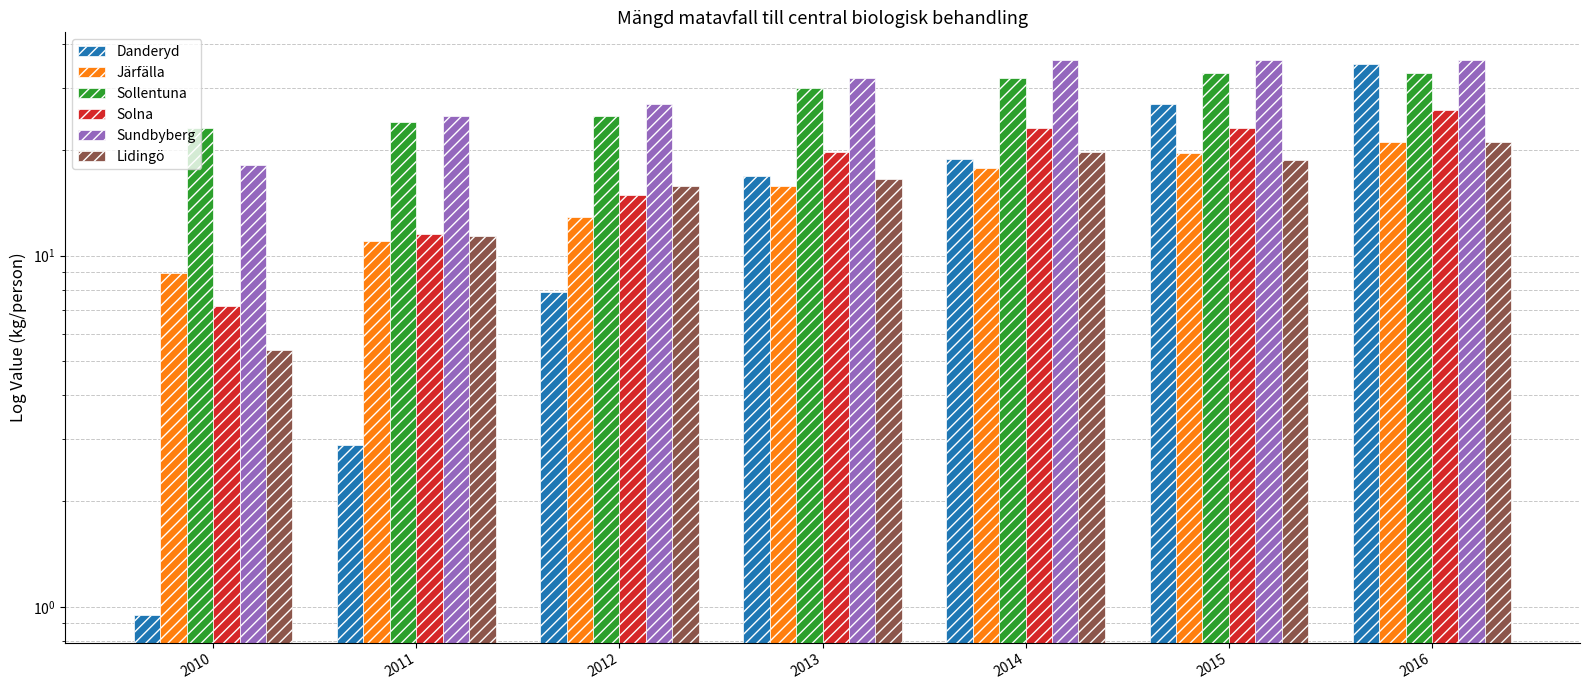

Reading left to right, transcribe all the data shown in this chart.

Danderyd: 0.9	2.9	7.9	16.8	18.8	27.0	35.0
Järfälla: 8.9	11.0	12.9	15.8	17.8	19.6	21.0
Sollentuna: 23.0	24.0	25.0	30.0	32.0	33.0	33.0
Solna: 7.2	11.5	14.9	19.7	23.0	23.0	26.0
Sundbyberg: 18.1	25.0	27.0	32.0	36.0	36.0	36.0
Lidingö: 5.4	11.4	15.8	16.5	19.7	18.7	21.0